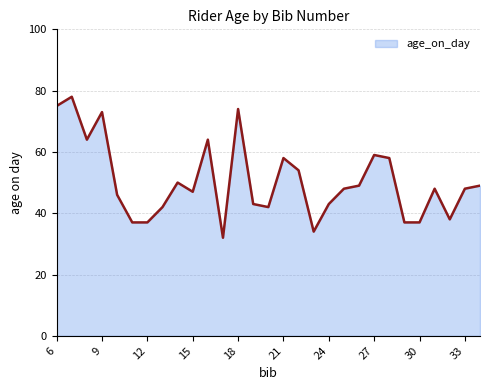

What is the difference between the maximum and minimum values?

46